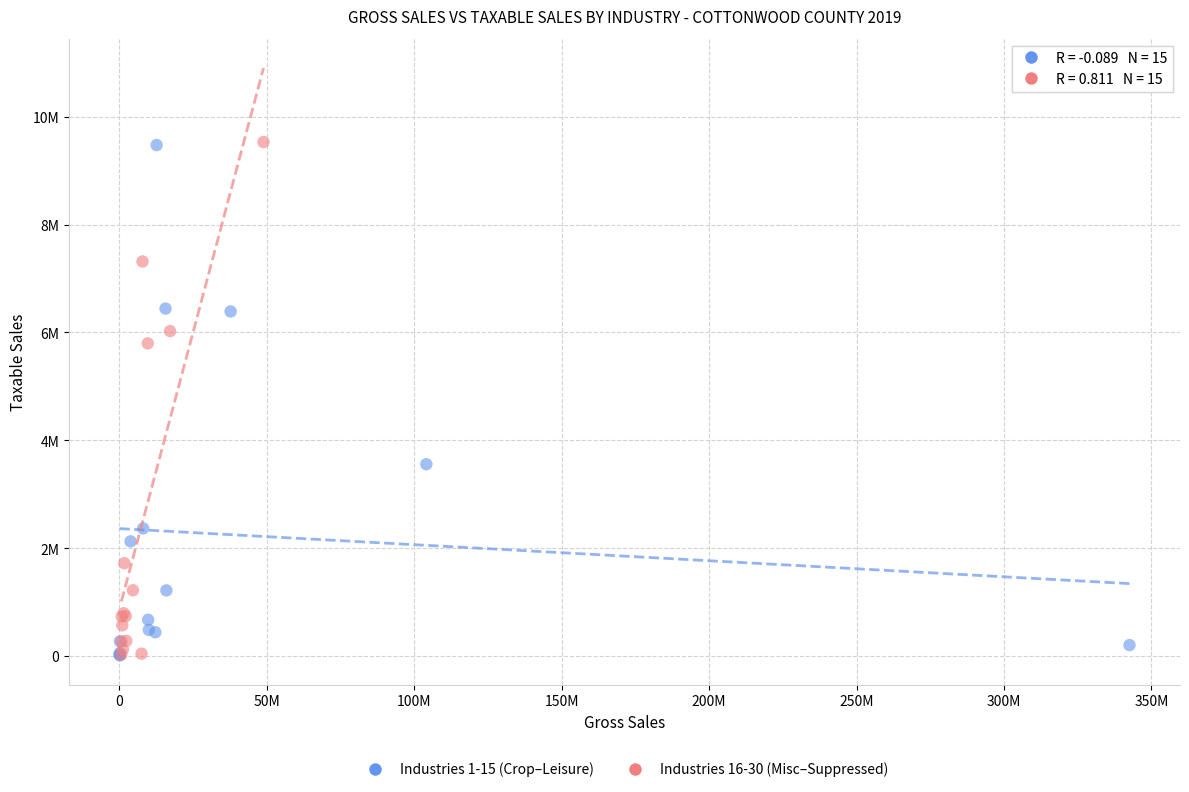

What are all the series names shown in the legend?

Industries 1-15 (Crop–Leisure), Industries 16-30 (Misc–Suppressed)